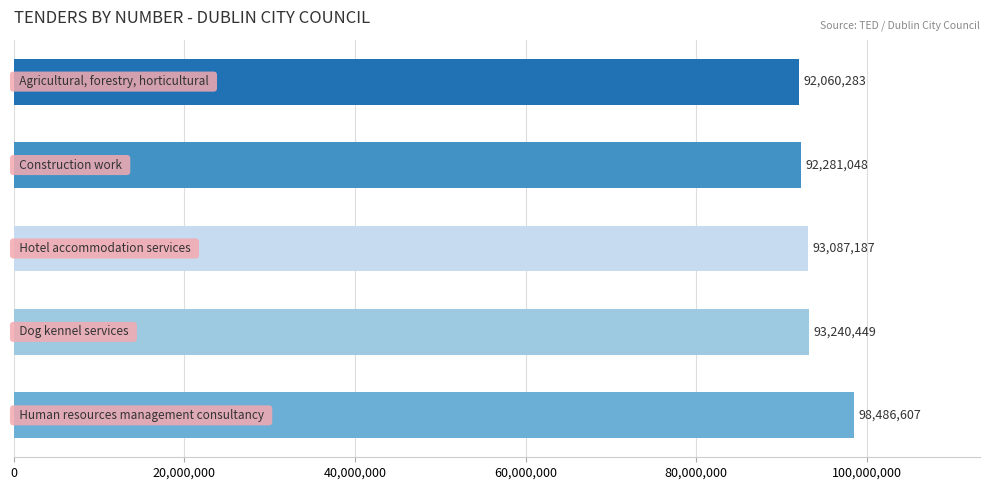

What is the greatest value displayed?

98486607